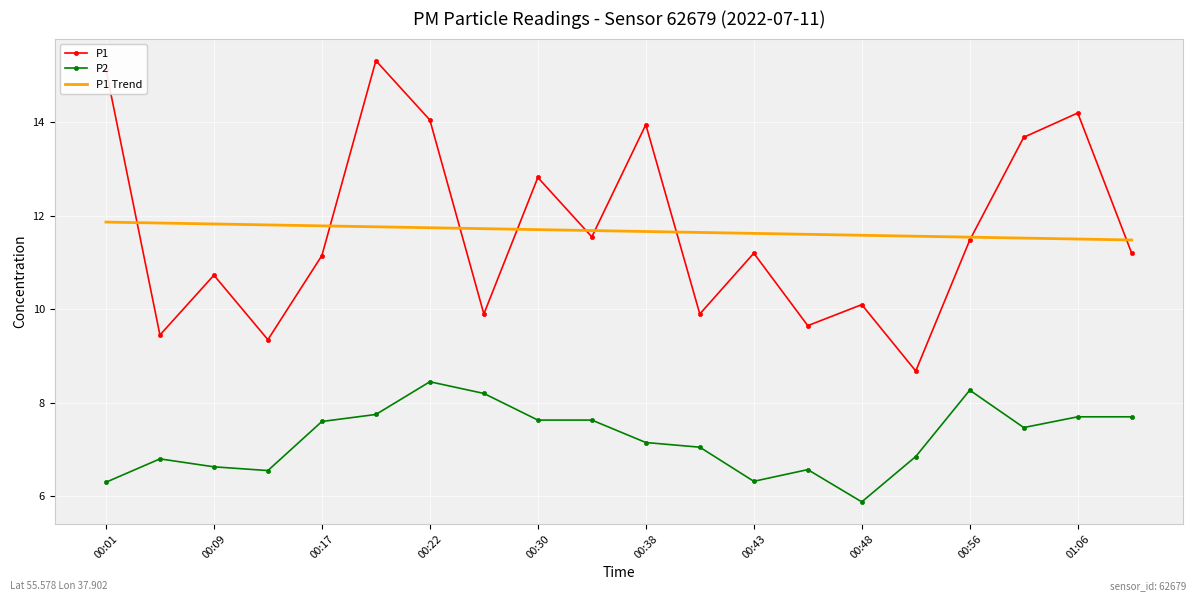

List the series in order of their peak value, lowest first.

P2, P1 Trend, P1